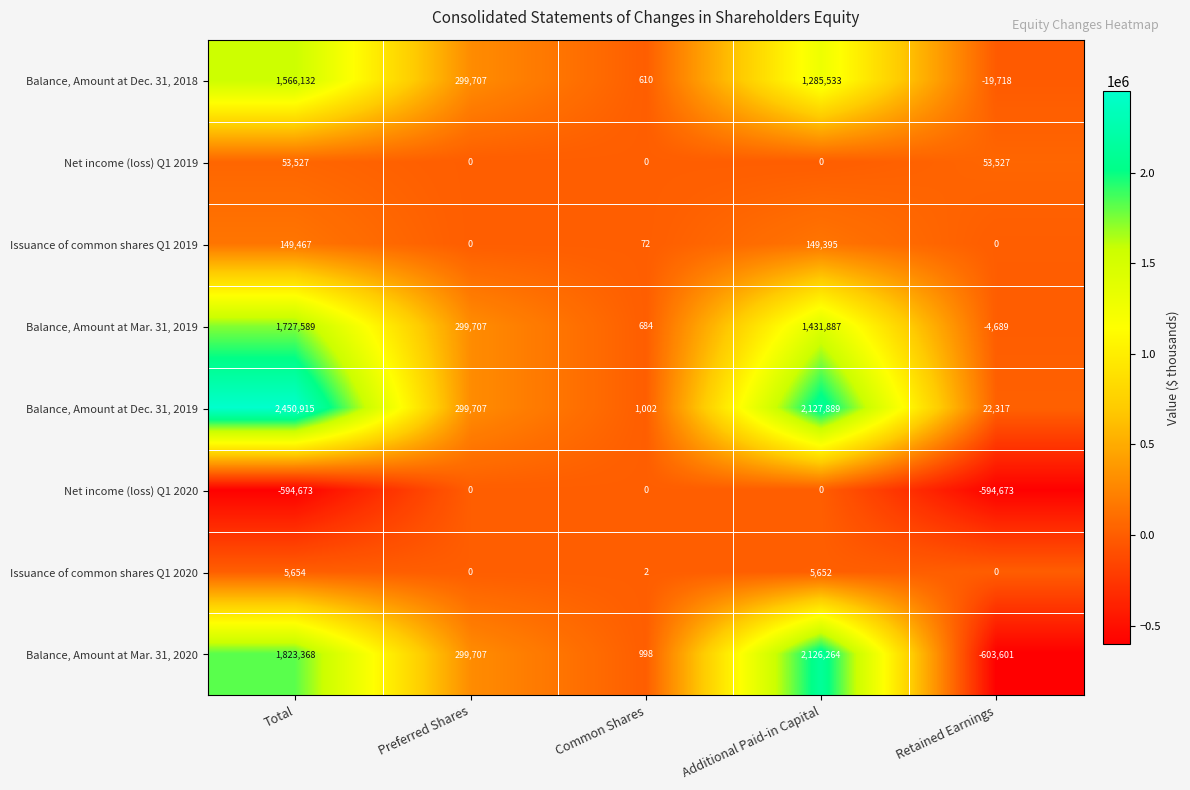

Which series has the largest range (max minus min)?

Balance, Amount at Mar. 31, 2020